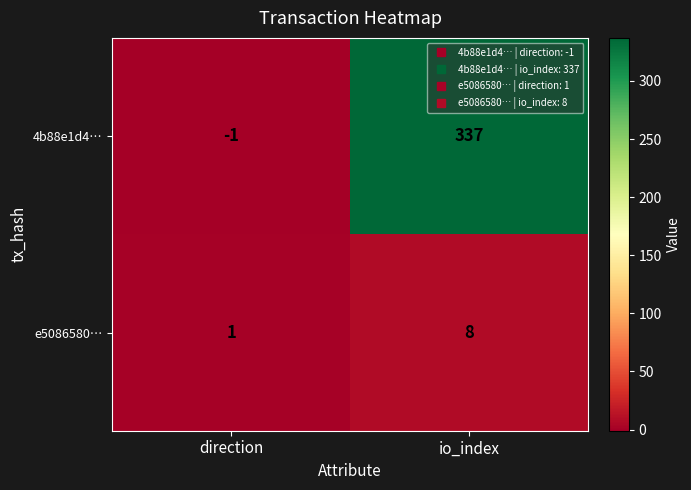

The value of e5086580… at io_index is 12. True or false?

False